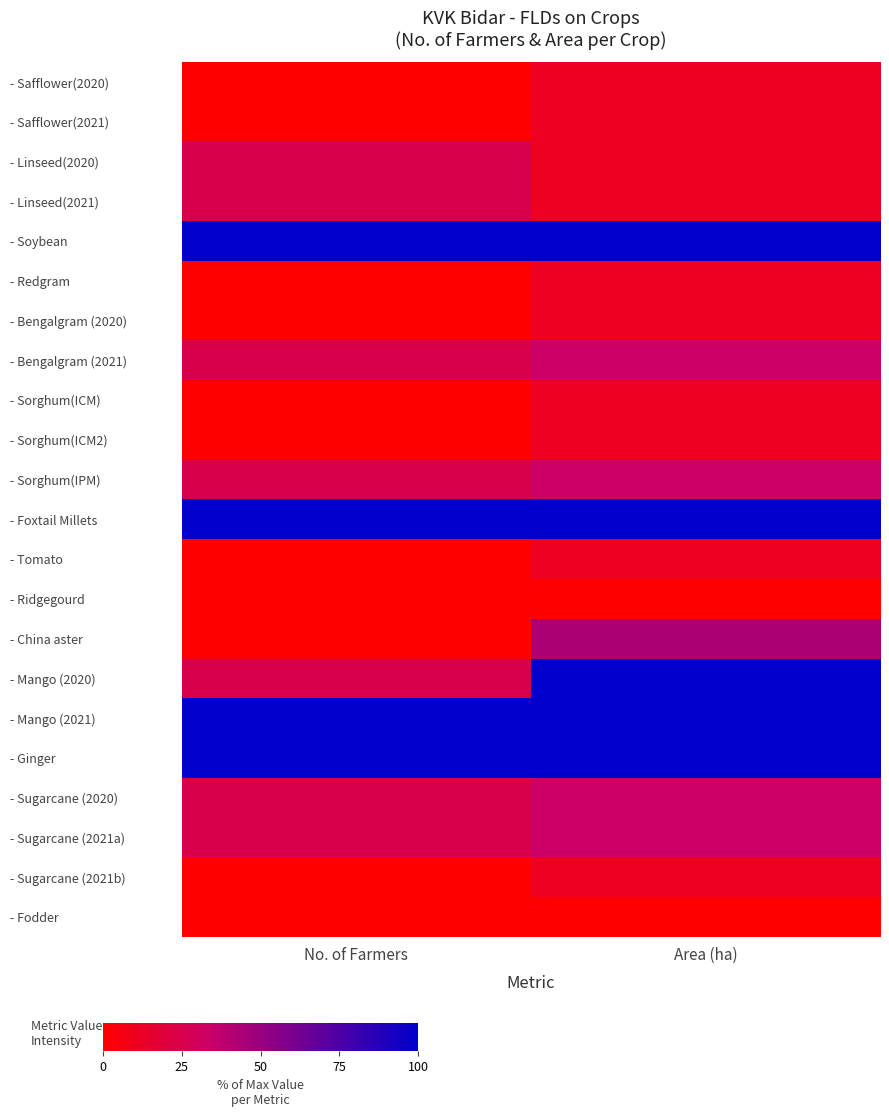

Reading left to right, list all the values displayed in this chart.

- Safflower(2020): No. of Farmers=0.0	Area (ha)=11.1
- Safflower(2021): No. of Farmers=0.0	Area (ha)=11.1
- Linseed(2020): No. of Farmers=25.0	Area (ha)=11.1
- Linseed(2021): No. of Farmers=25.0	Area (ha)=11.1
- Soybean: No. of Farmers=100.0	Area (ha)=100.0
- Redgram: No. of Farmers=0.0	Area (ha)=11.1
- Bengalgram (2020): No. of Farmers=0.0	Area (ha)=11.1
- Bengalgram (2021): No. of Farmers=25.0	Area (ha)=33.3
- Sorghum(ICM): No. of Farmers=0.0	Area (ha)=11.1
- Sorghum(ICM2): No. of Farmers=0.0	Area (ha)=11.1
- Sorghum(IPM): No. of Farmers=25.0	Area (ha)=33.3
- Foxtail Millets: No. of Farmers=100.0	Area (ha)=100.0
- Tomato: No. of Farmers=0.0	Area (ha)=11.1
- Ridgegourd: No. of Farmers=0.0	Area (ha)=0.0
- China aster: No. of Farmers=0.0	Area (ha)=44.4
- Mango (2020): No. of Farmers=25.0	Area (ha)=100.0
- Mango (2021): No. of Farmers=100.0	Area (ha)=100.0
- Ginger: No. of Farmers=100.0	Area (ha)=100.0
- Sugarcane (2020): No. of Farmers=25.0	Area (ha)=33.3
- Sugarcane (2021a): No. of Farmers=25.0	Area (ha)=33.3
- Sugarcane (2021b): No. of Farmers=0.0	Area (ha)=11.1
- Fodder: No. of Farmers=0.0	Area (ha)=0.0